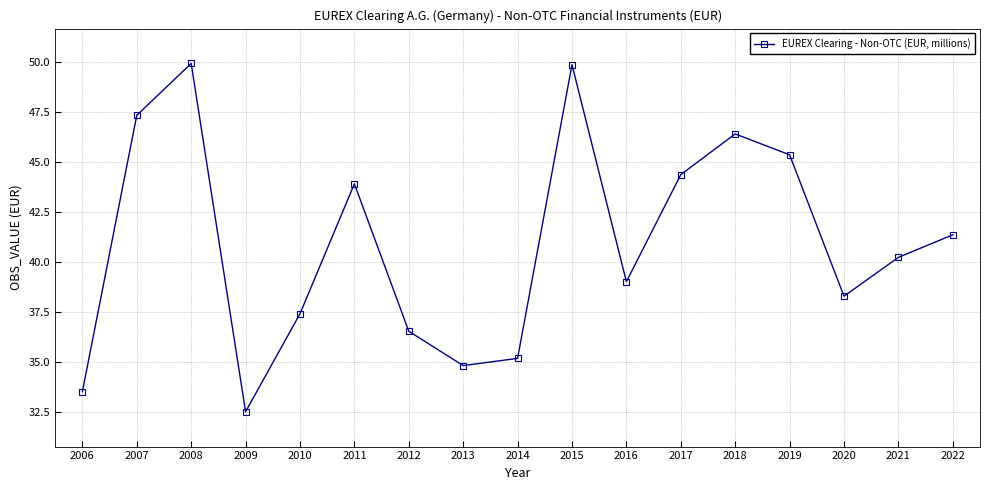

At which category does the chart reach its minimum across all series?

2009